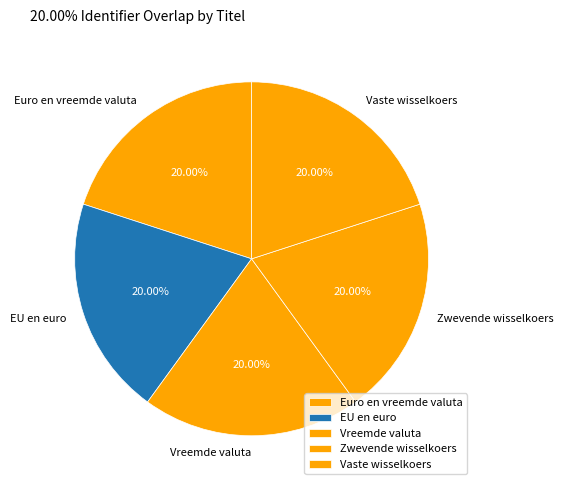

What is the ratio of the value at Euro en vreemde valuta to the value at Vreemde valuta?

1.0